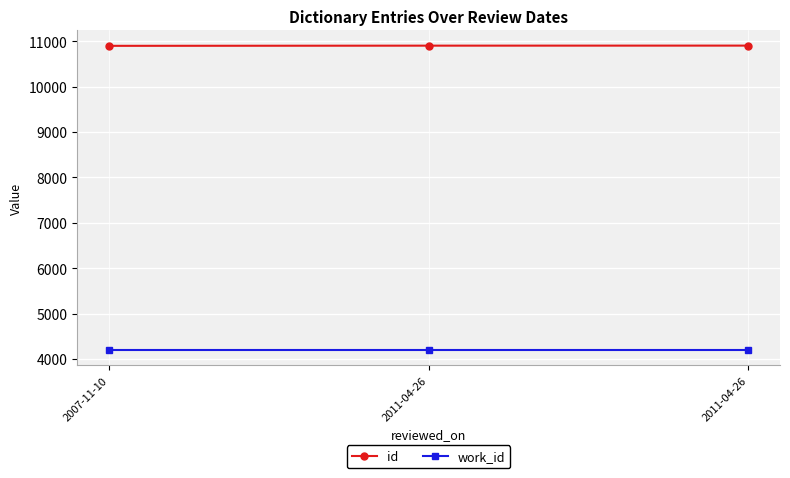

How many lines are shown in the chart?

2